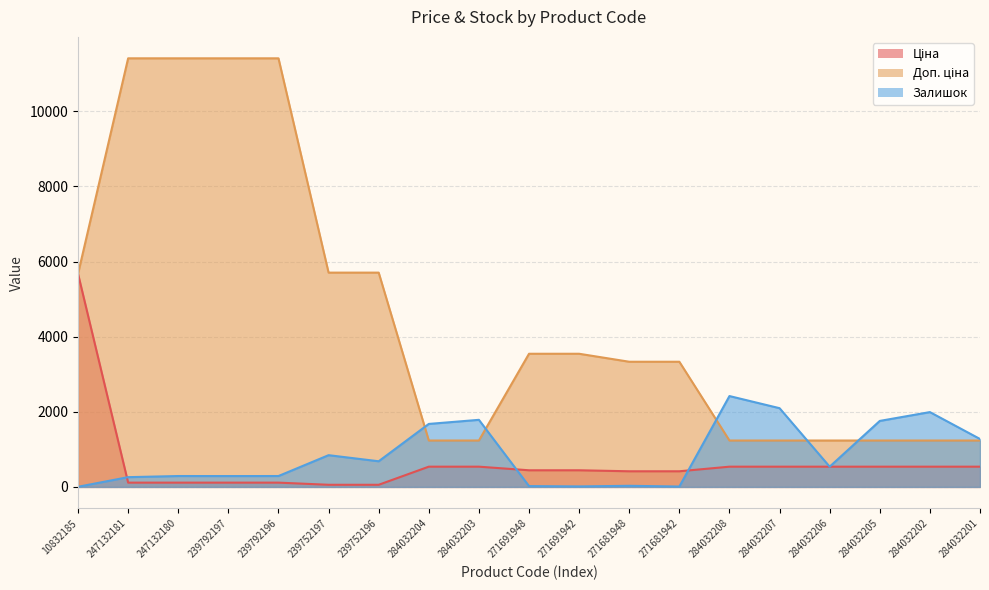

True or false: Залишок has a value of 290.0 at 239792196.

True